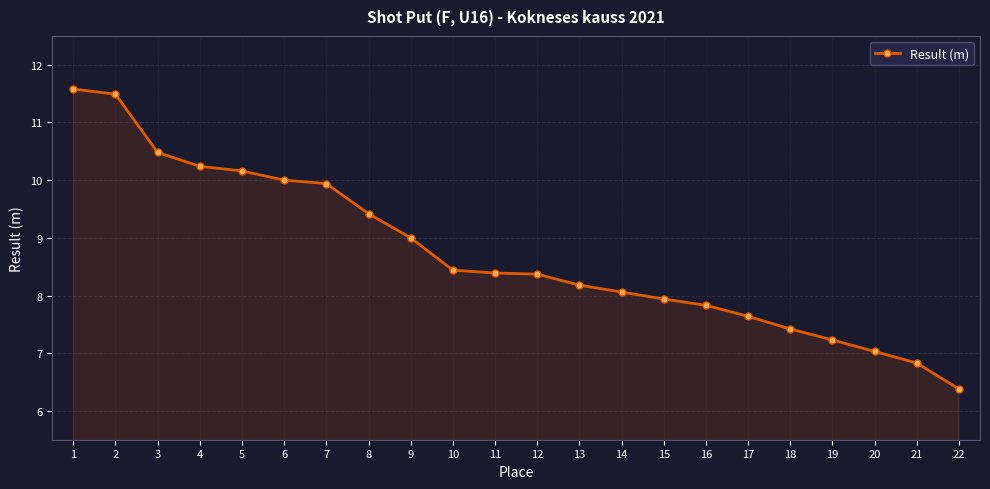

What is the average value?

8.7